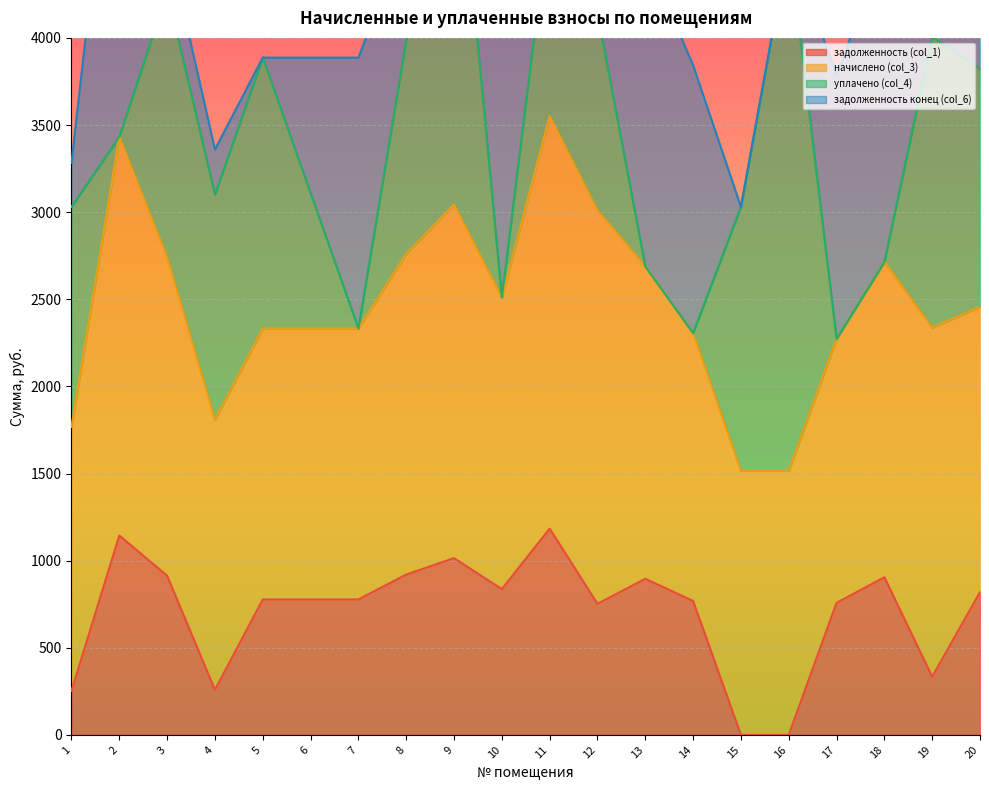

Which category has the highest value across all series?

16